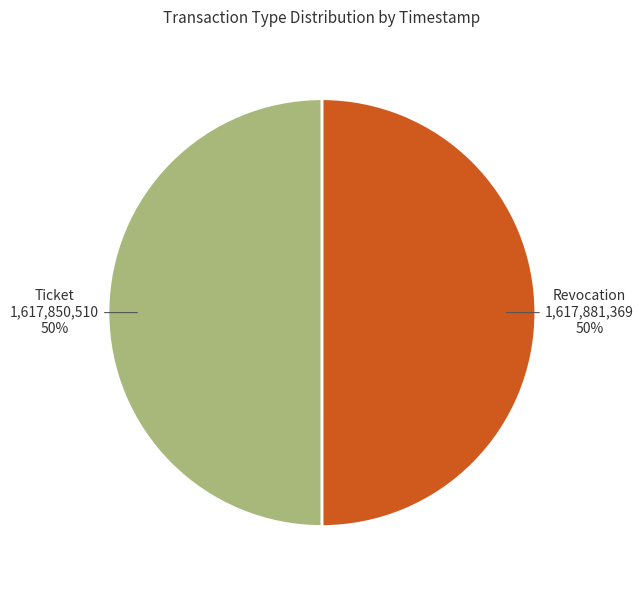

Which category has the smallest portion of the pie?

Ticket